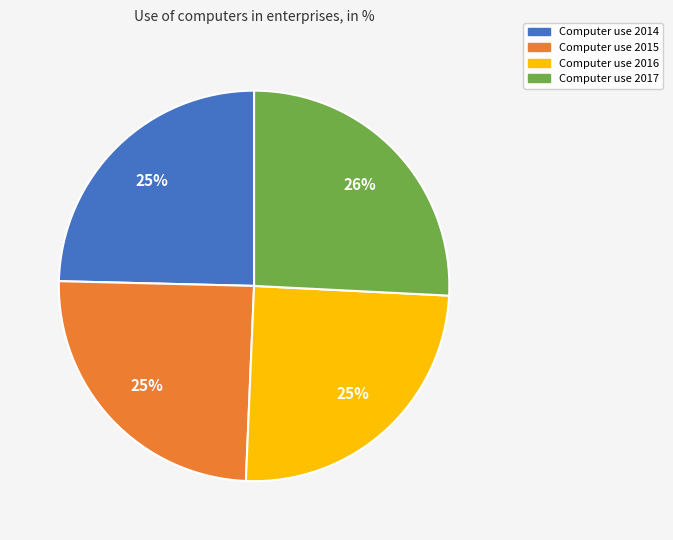

The Computer use 2015 slice represents 35% of the pie. True or false?

False